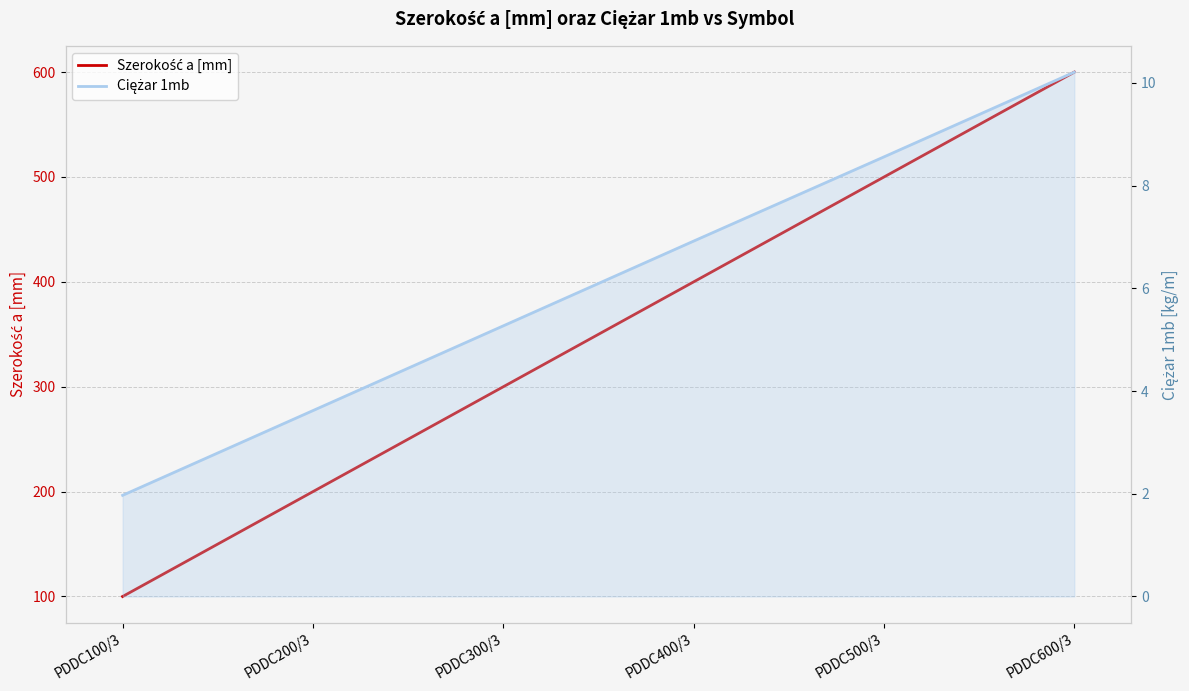

At which category is the sum across all series the highest?

PDDC600/3